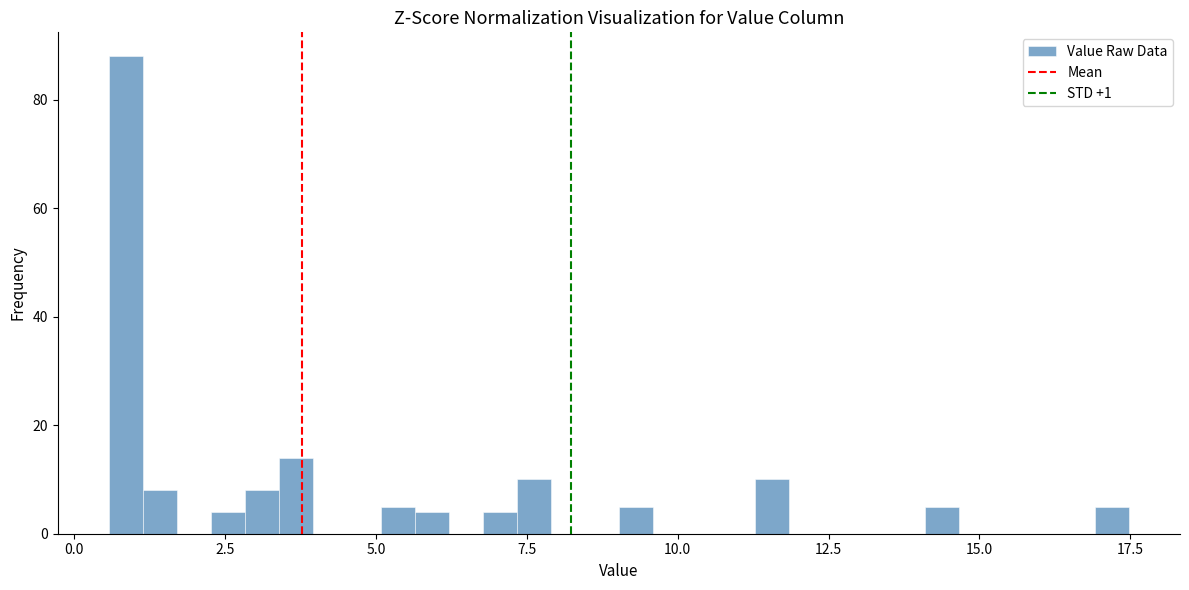

Read against the x-axis, roughly where is the centre of the tallest bar?

1.0